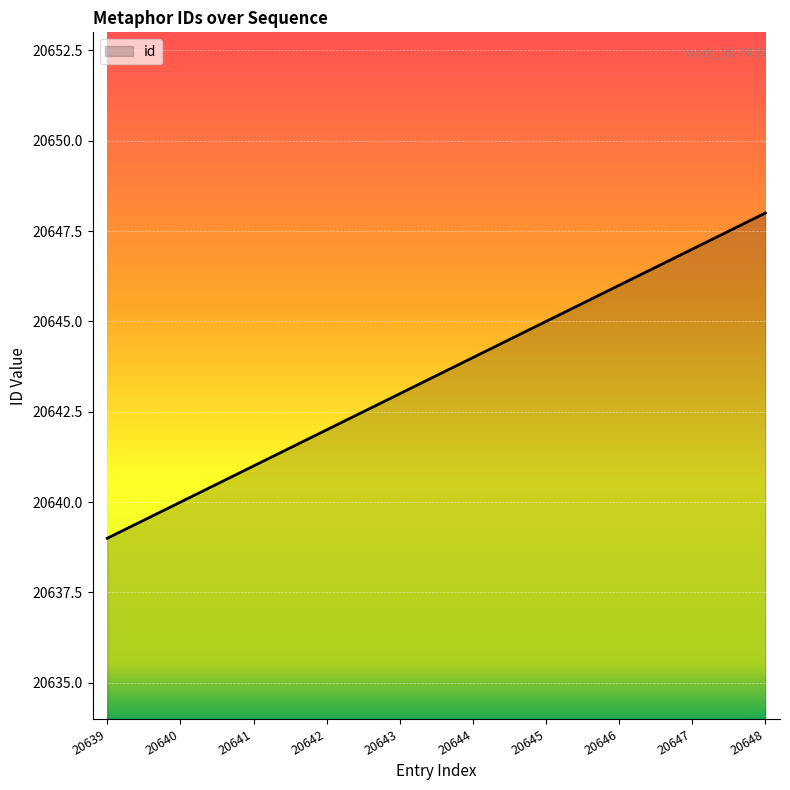

Is it true that the value at 20642 is 20642?

True